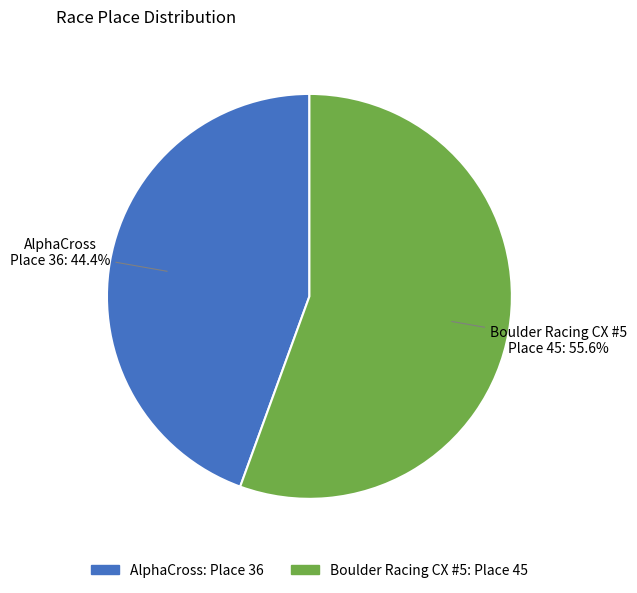

Which slice is the largest?

Boulder Racing CX #5